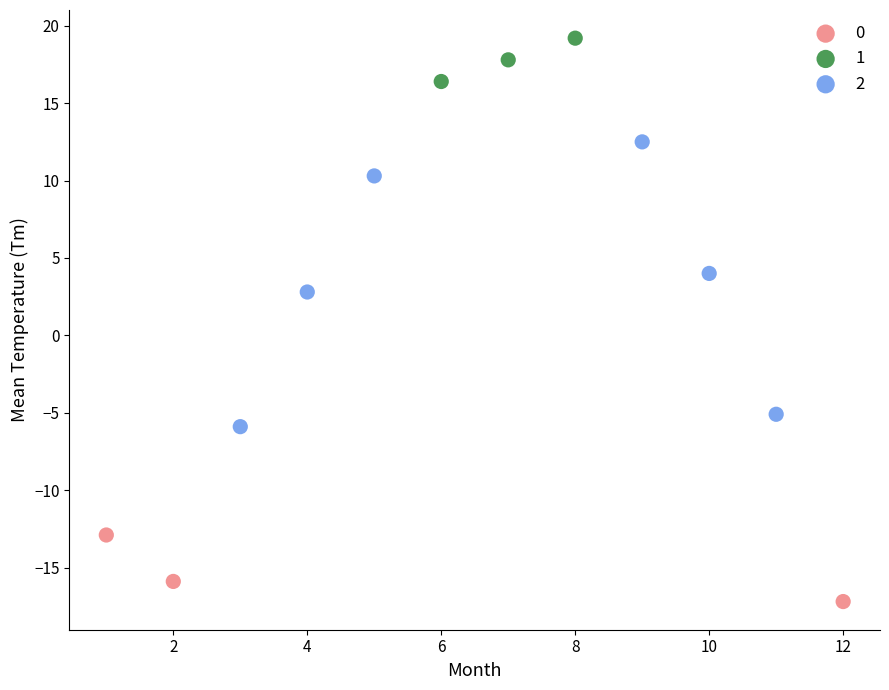

Which series reaches the maximum Y coordinate?

1